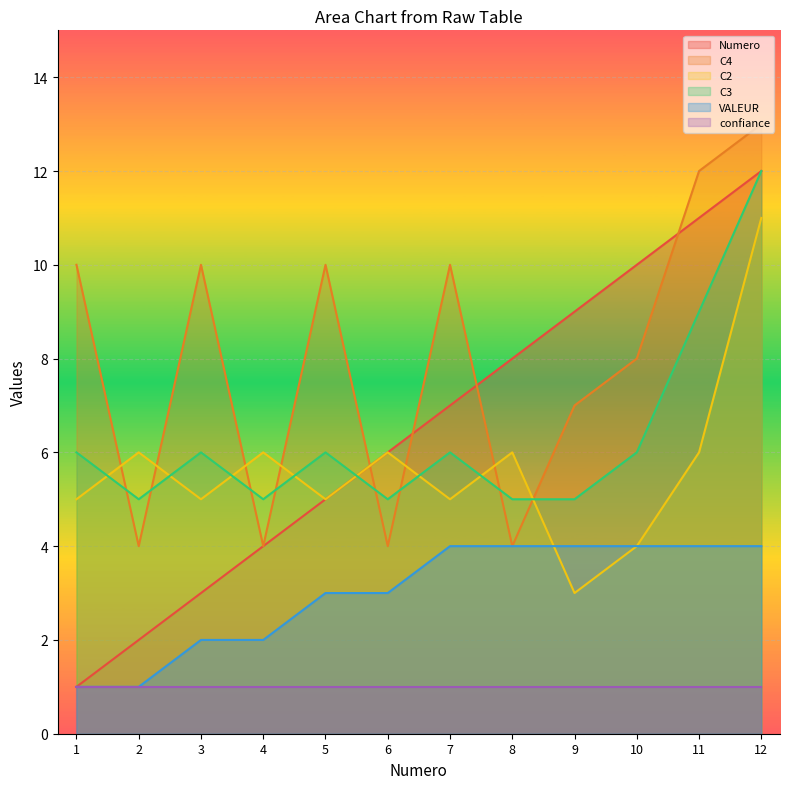

At which label is Numero closest to 6?

6